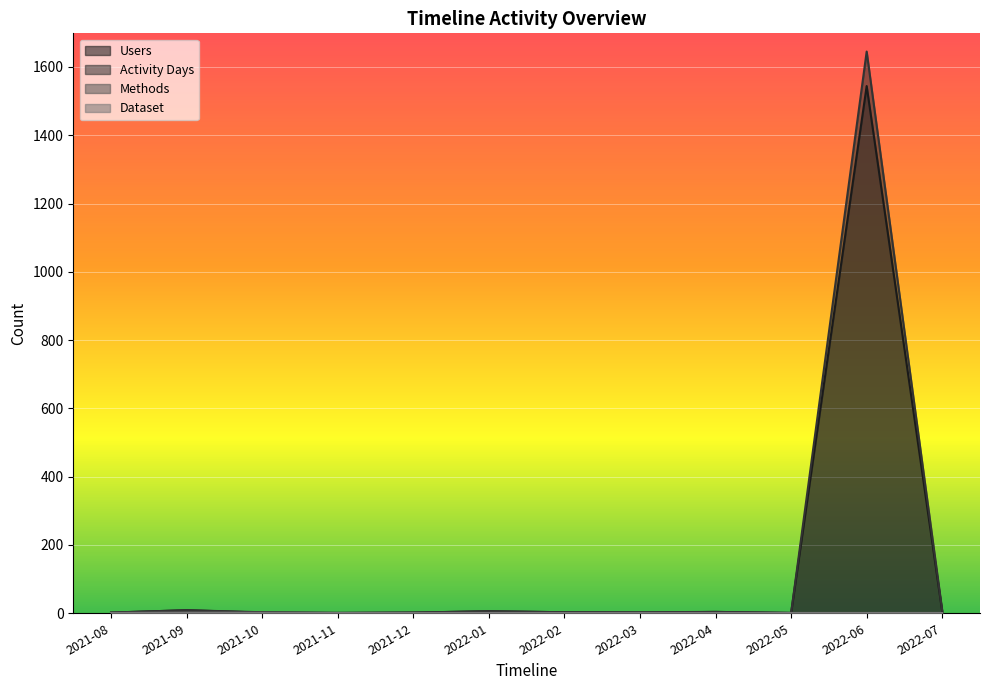

What is the average value of the Users series?

132